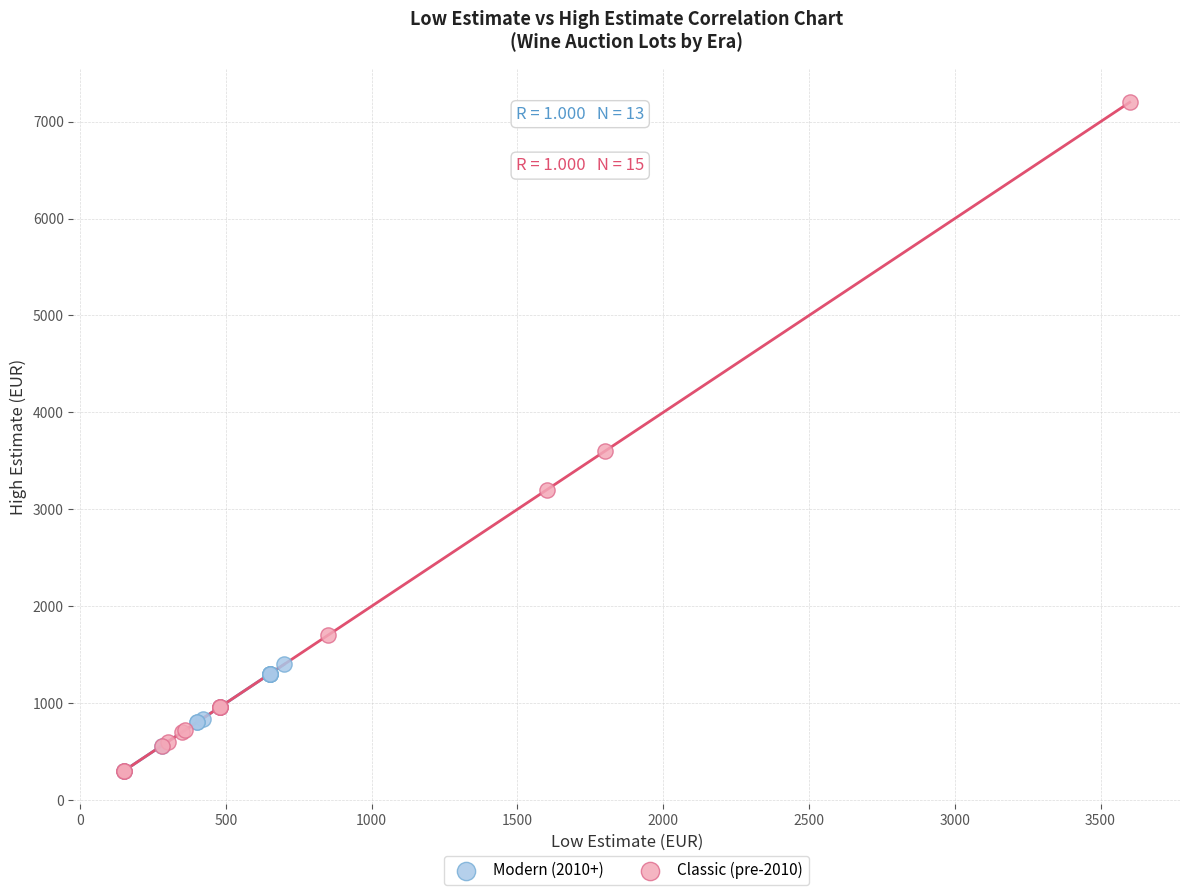

Which series contains the highest Y value?

Classic (pre-2010)